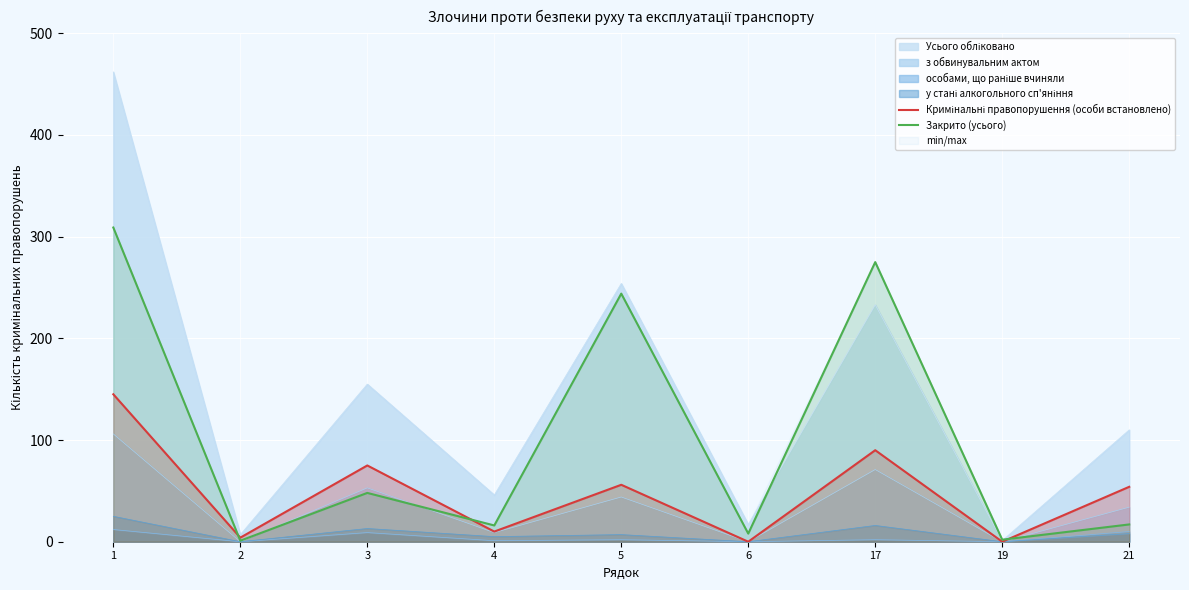

What is the sum of the Кримінальні правопорушення (особи встановлено) values at 3 and 19?

75